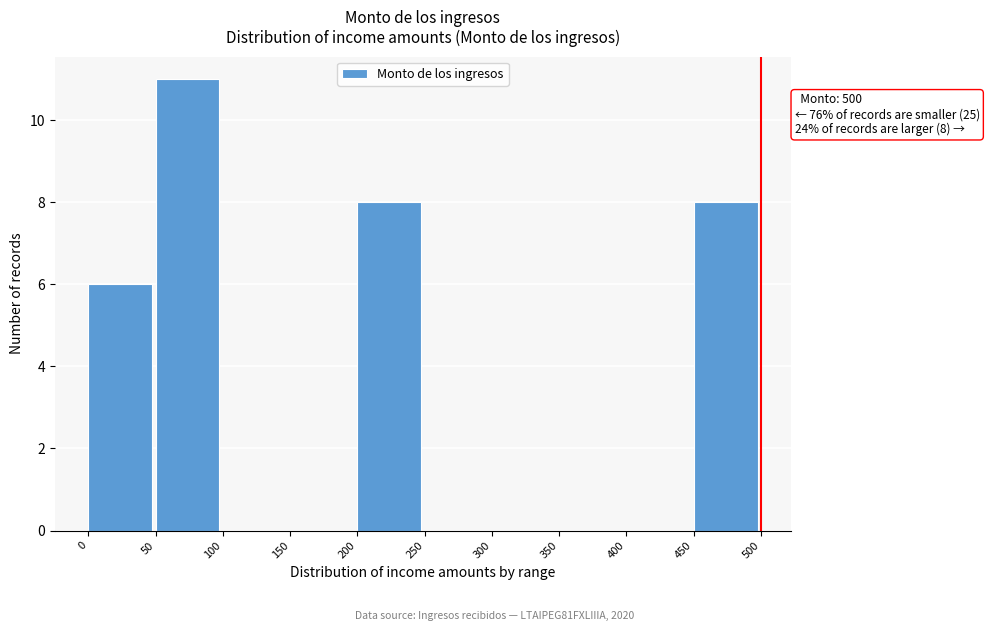

Over which range of the x-axis is the bar tallest?

50 to 100